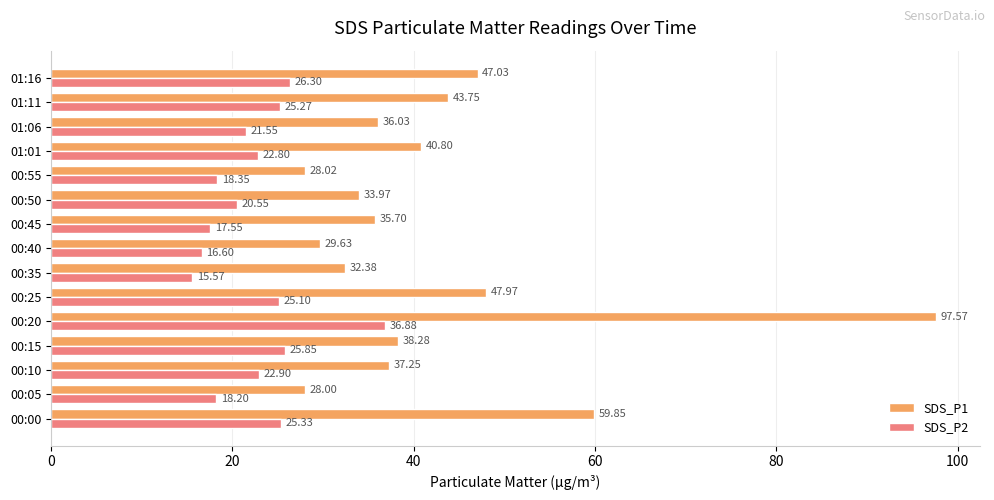

Which series has the widest spread of values?

SDS_P1